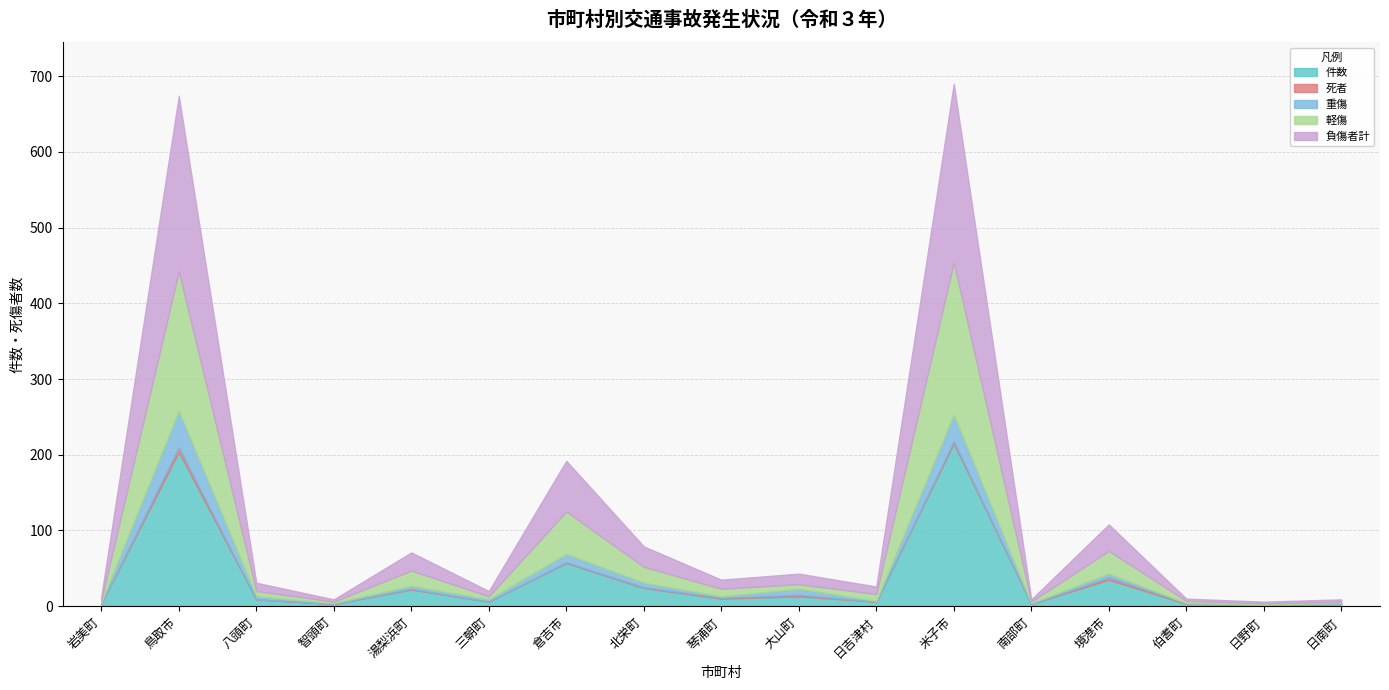

What is the maximum value shown in the chart?

236